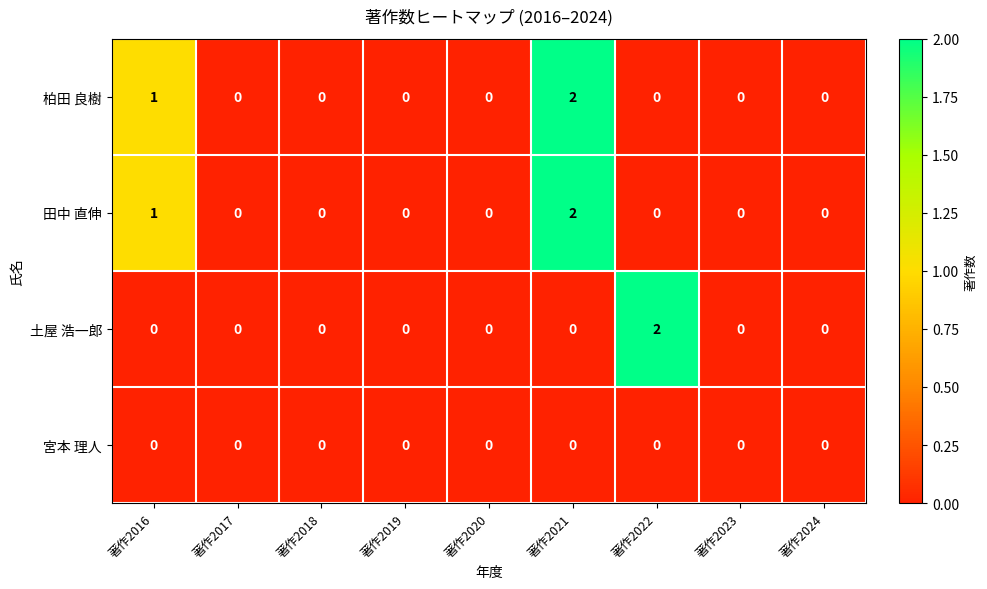

Count the 田中 直伸 values in the range 0 to 1.

8